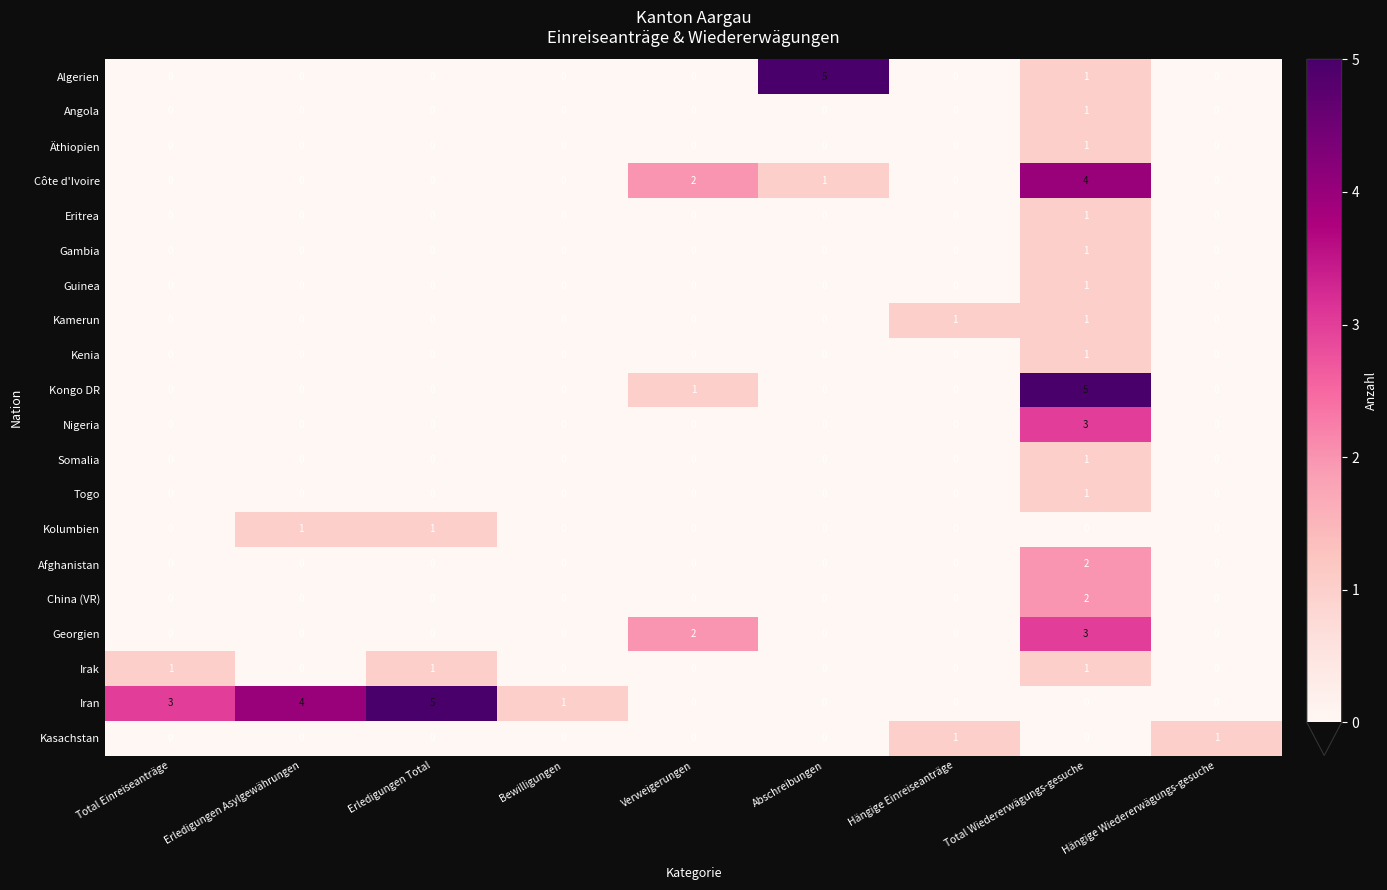

What is the total value across all series at Erledigungen Asylgewährungen?

5